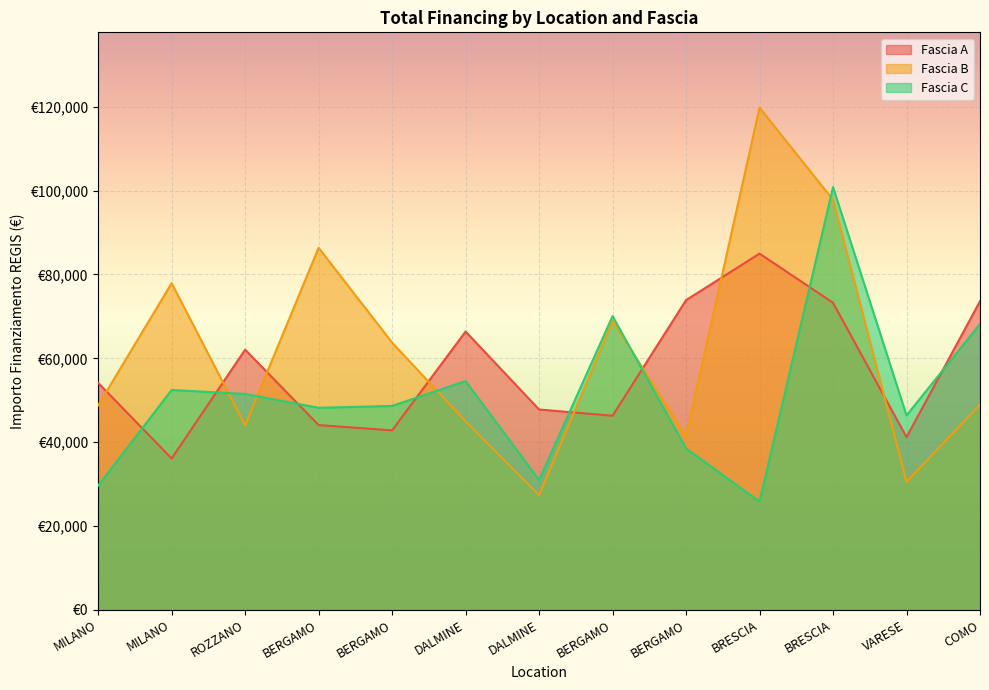

Rank the series by their average value, from lowest to highest.

Fascia C, Fascia A, Fascia B